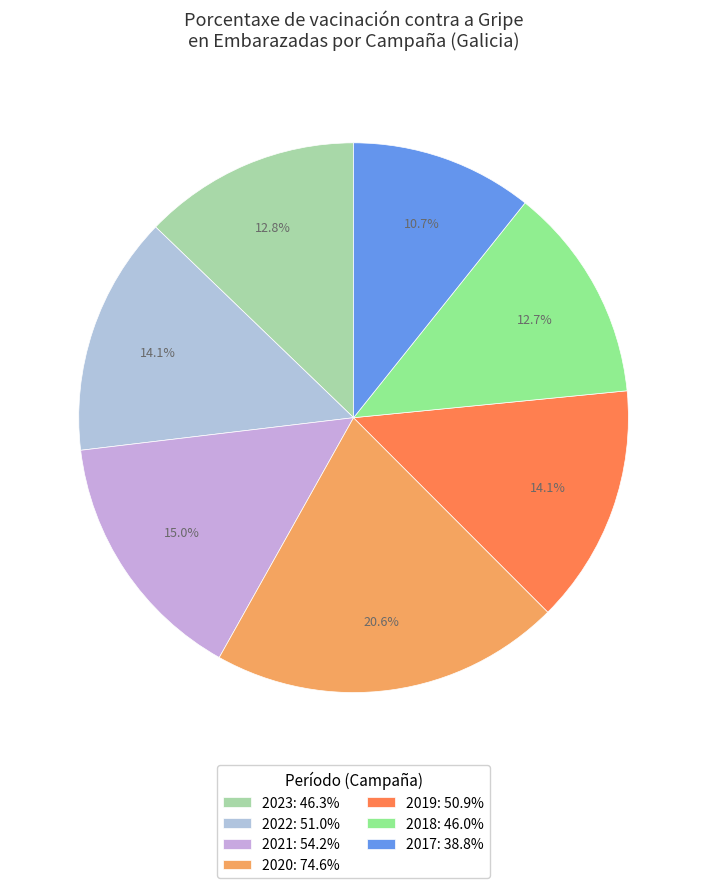

What percentage is the 2019 slice, to the nearest percent?

14%